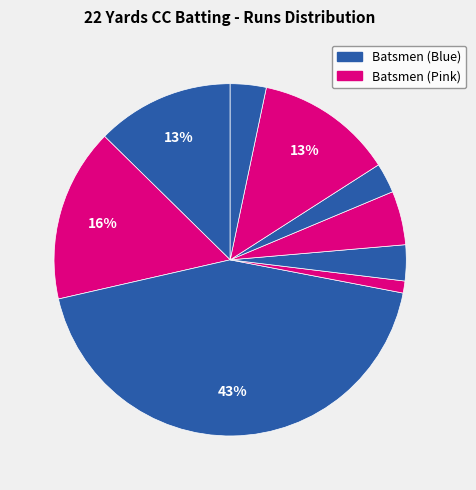

How many slices are in this pie chart?

9